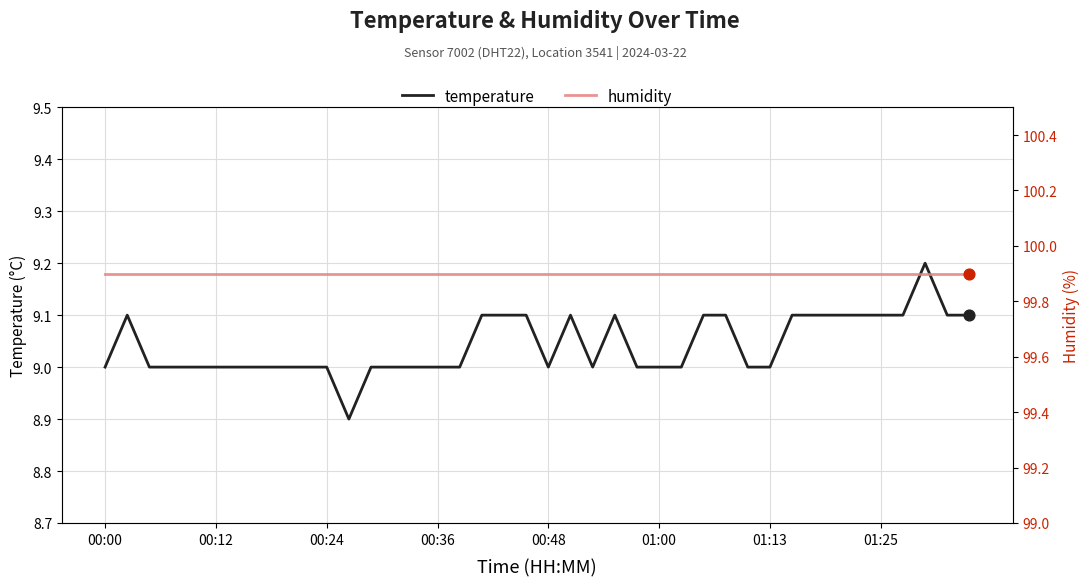

At how many categories does at least one series exceed 67?

40